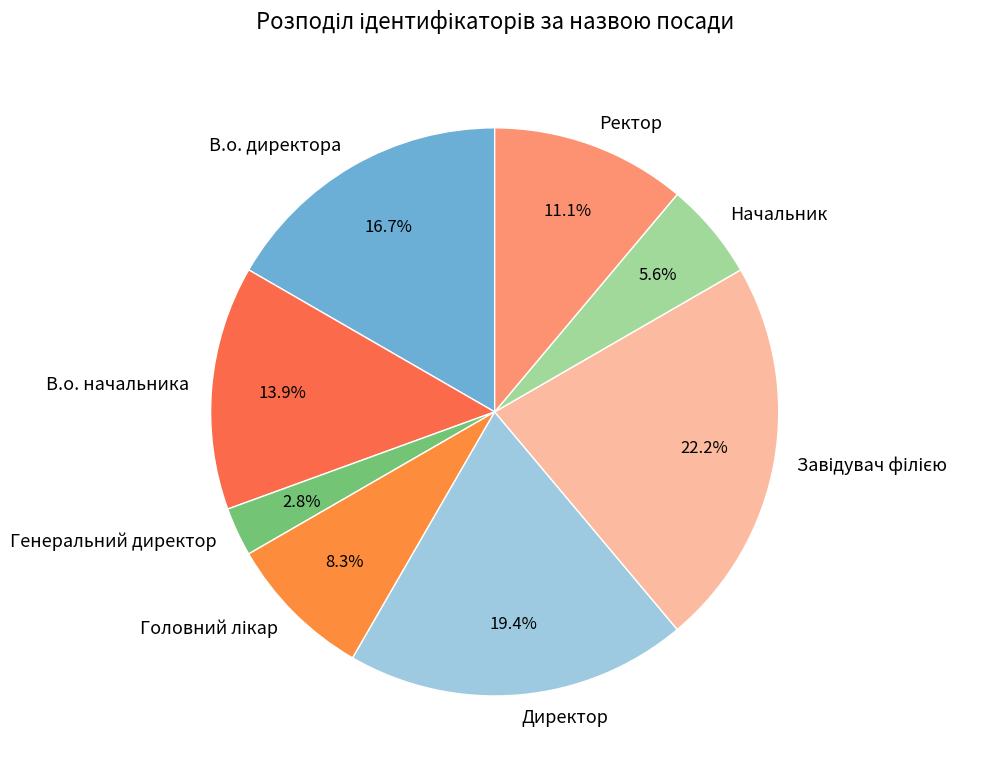

Which category has the smallest portion of the pie?

Генеральний директор